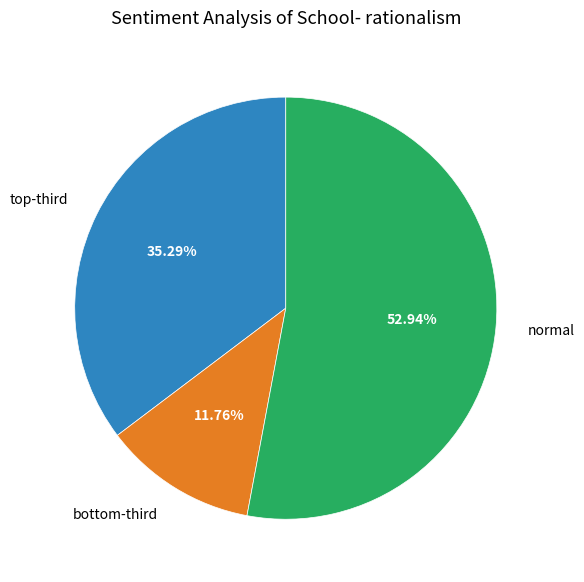

Rank the categories by value from lowest to highest.

bottom-third, top-third, normal